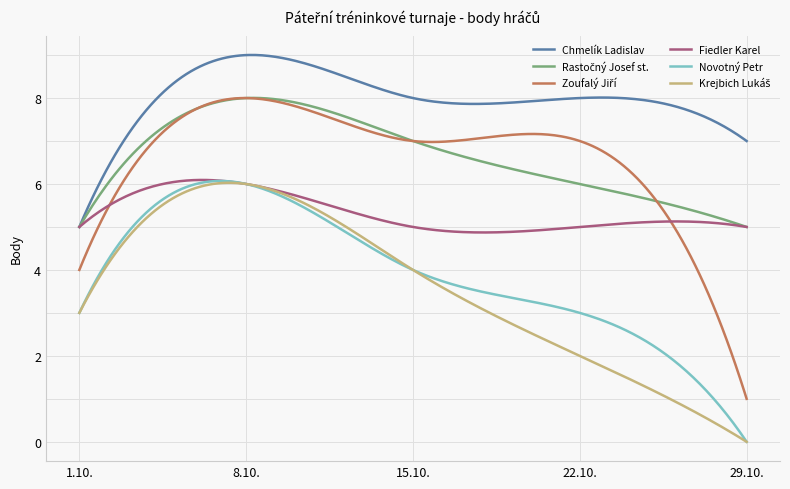

Which series has the largest total across all categories?

Chmelík Ladislav